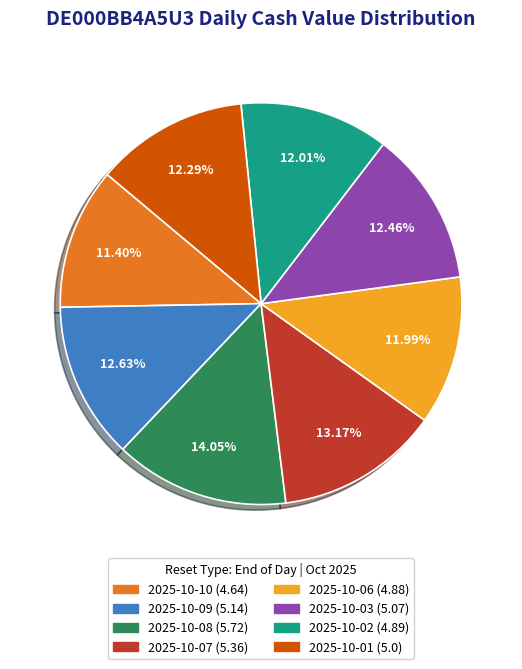

How many slices are in this pie chart?

8